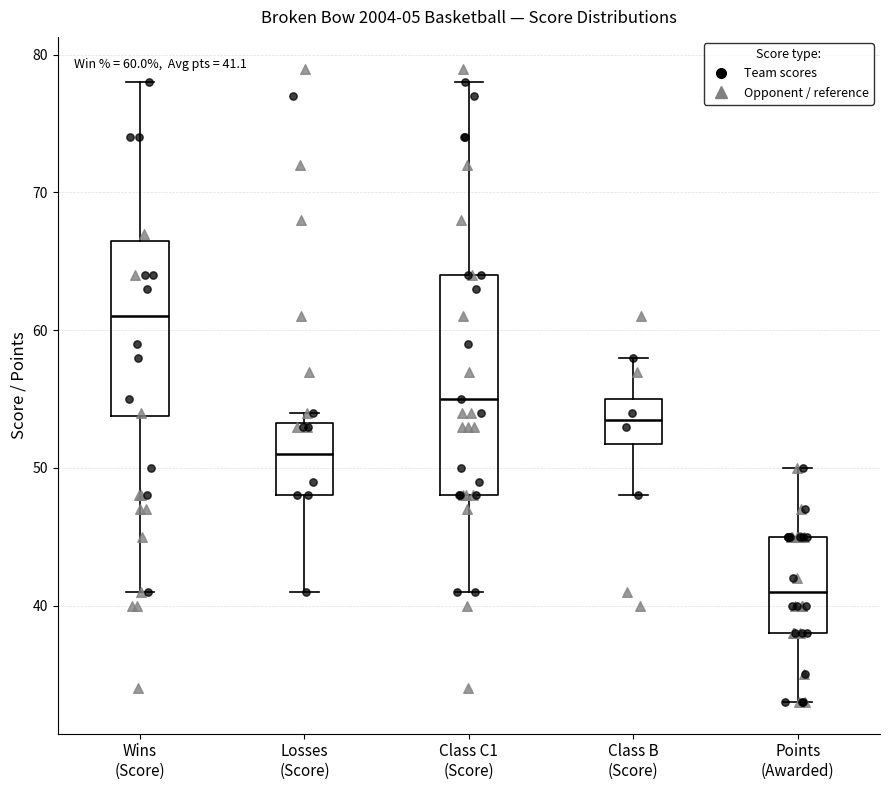

Which box has the highest median line?

Wins (Score)